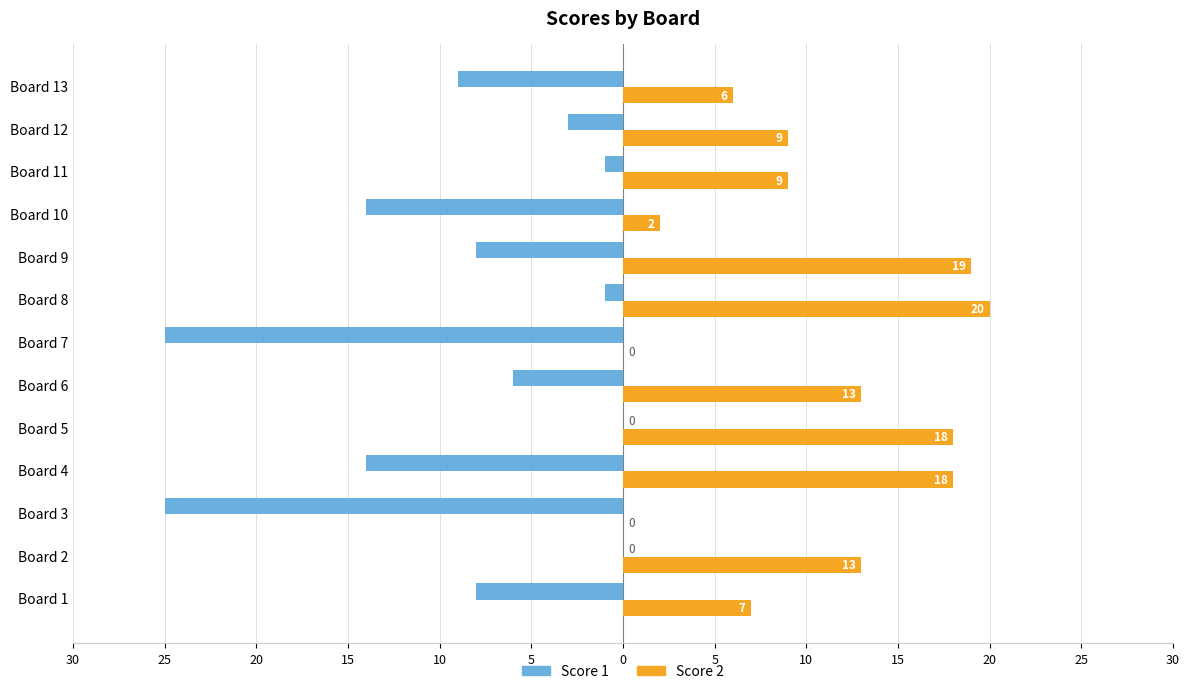

What are all the series names shown in the legend?

Score 1, Score 2